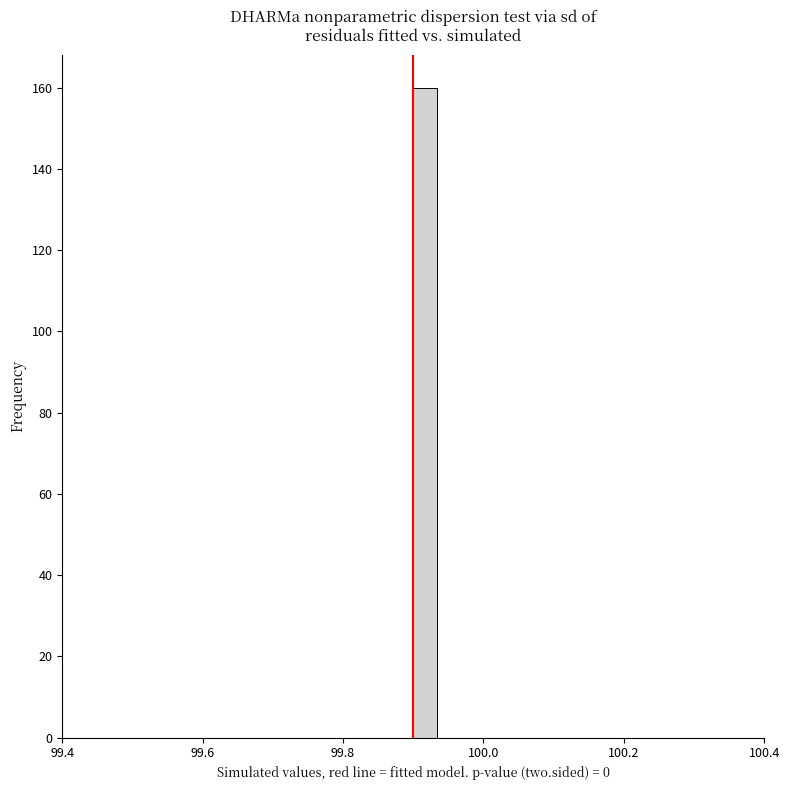

Around what value on the x-axis is the tallest bar? Give the approximate position of its centre, as read against the axis.

99.92